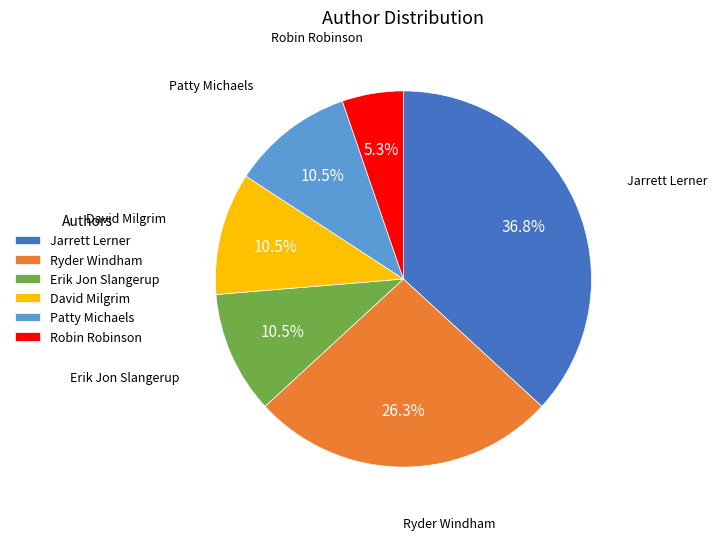

What percentage do David Milgrim and Ryder Windham together represent?

36.8%